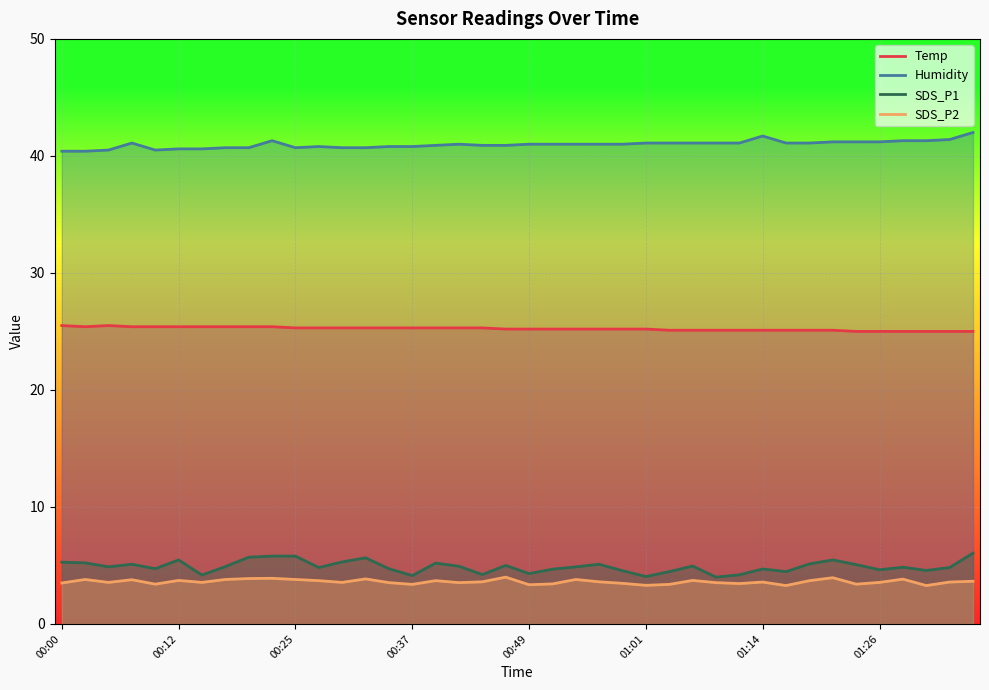

Is this an area chart (filled region under the line)?

No